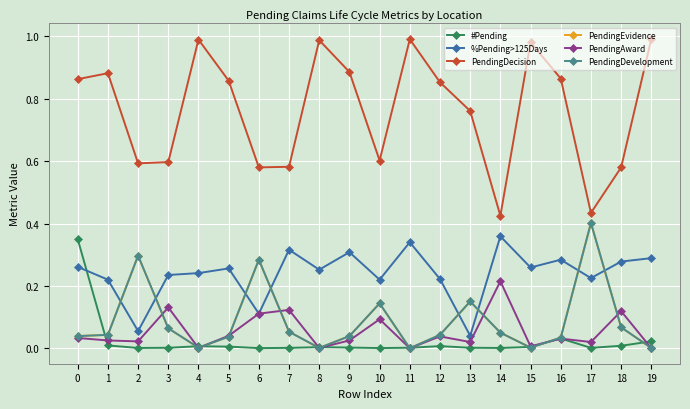

What is the approximate value of PendingEvidence at 3?

0.1